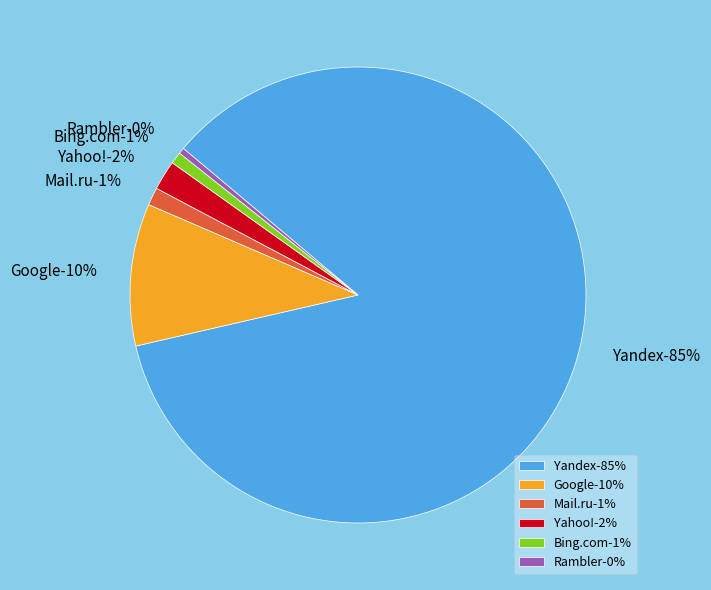

Does any single category account for the majority?

Yes